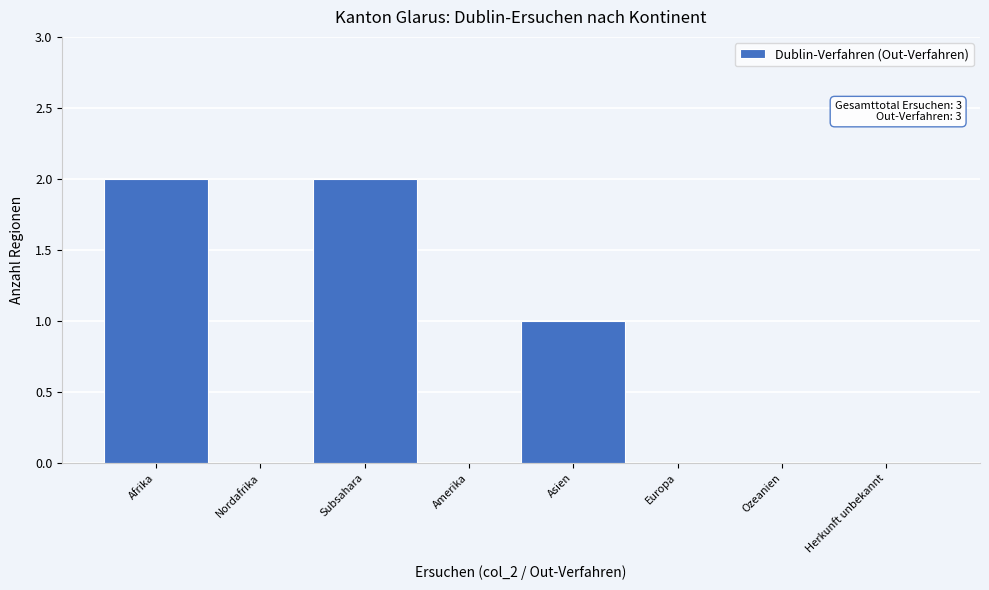

Reading left to right, transcribe all the data shown in this chart.

Afrika=2	Nordafrika=0	Subsahara=2	Amerika=0	Asien=1	Europa=0	Ozeanien=0	Herkunft unbekannt=0